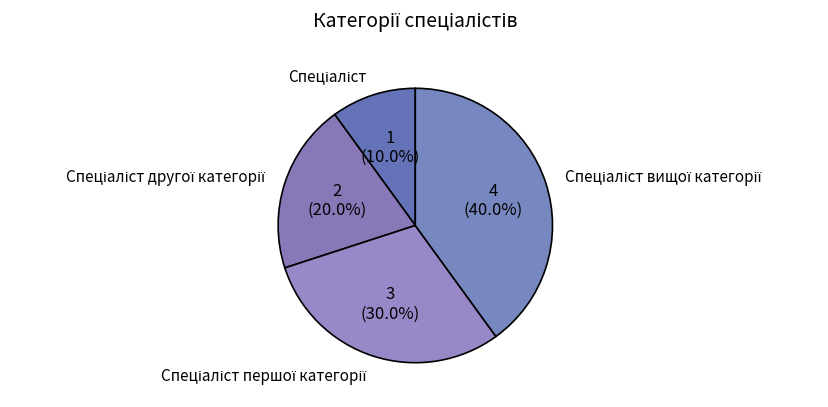

Is there a majority slice in this chart?

No